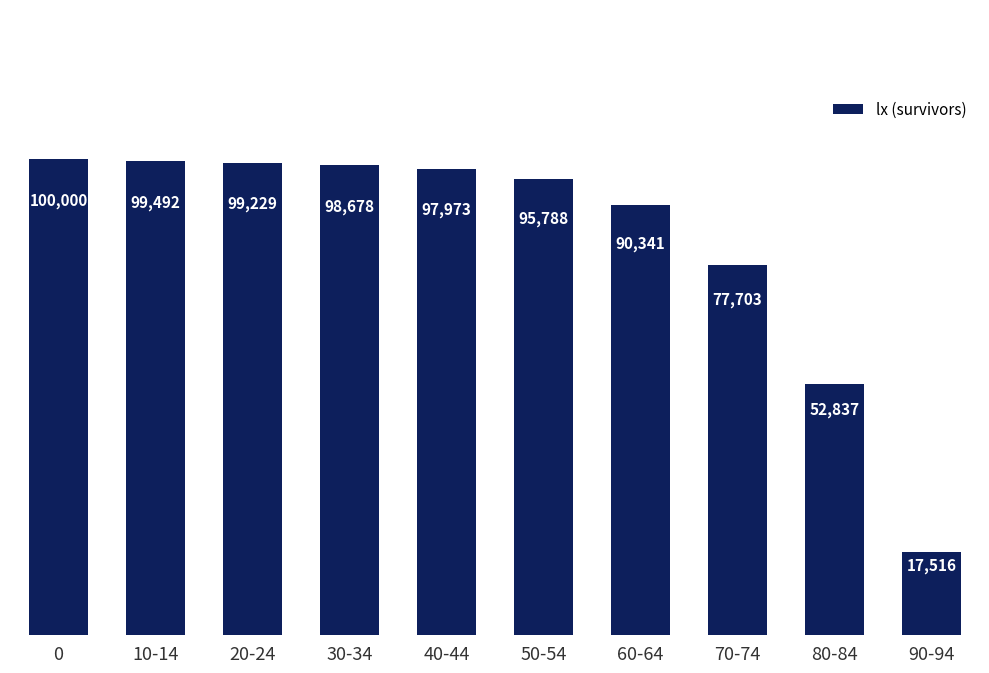

List the labels in order of value, largest first.

0, 10-14, 20-24, 30-34, 40-44, 50-54, 60-64, 70-74, 80-84, 90-94